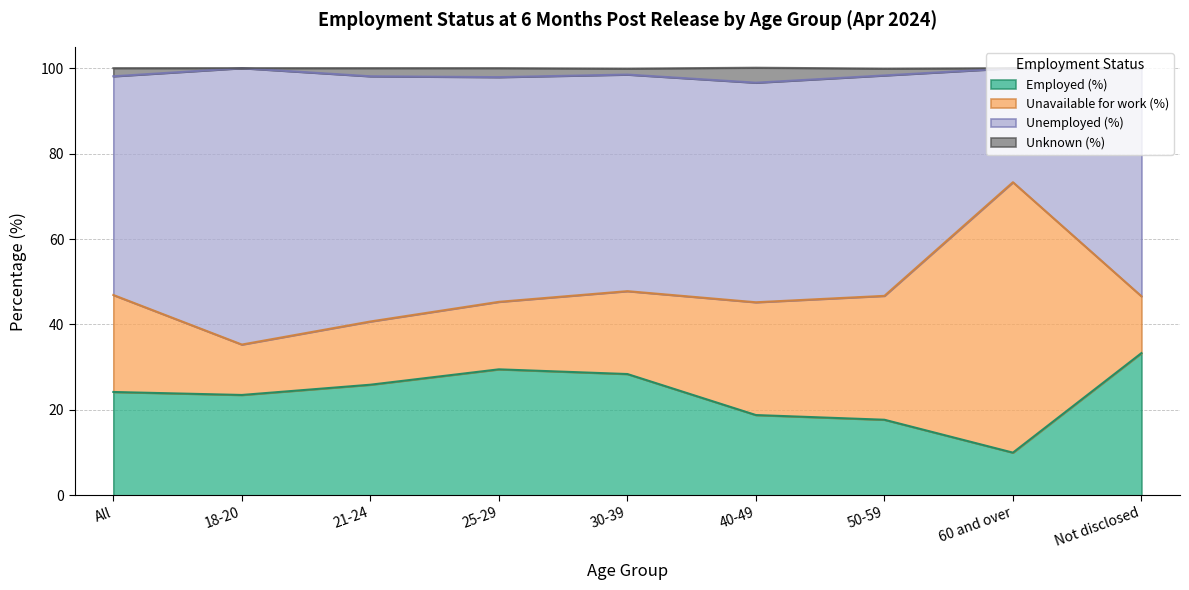

At how many categories does at least one series exceed 72?

9